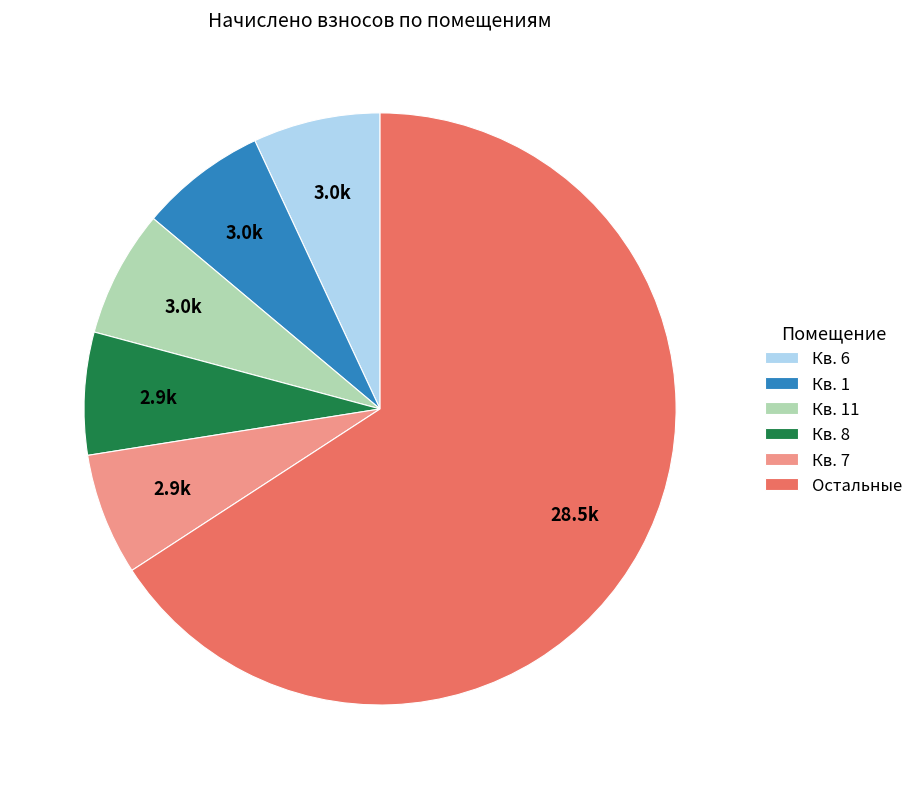

Count the number of slices in the pie.

6